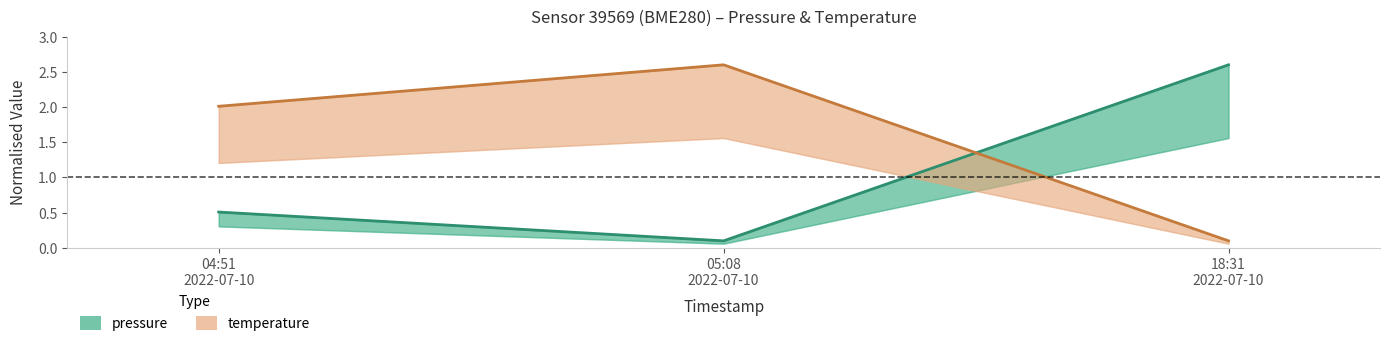

Which series has the widest spread of values?

pressure